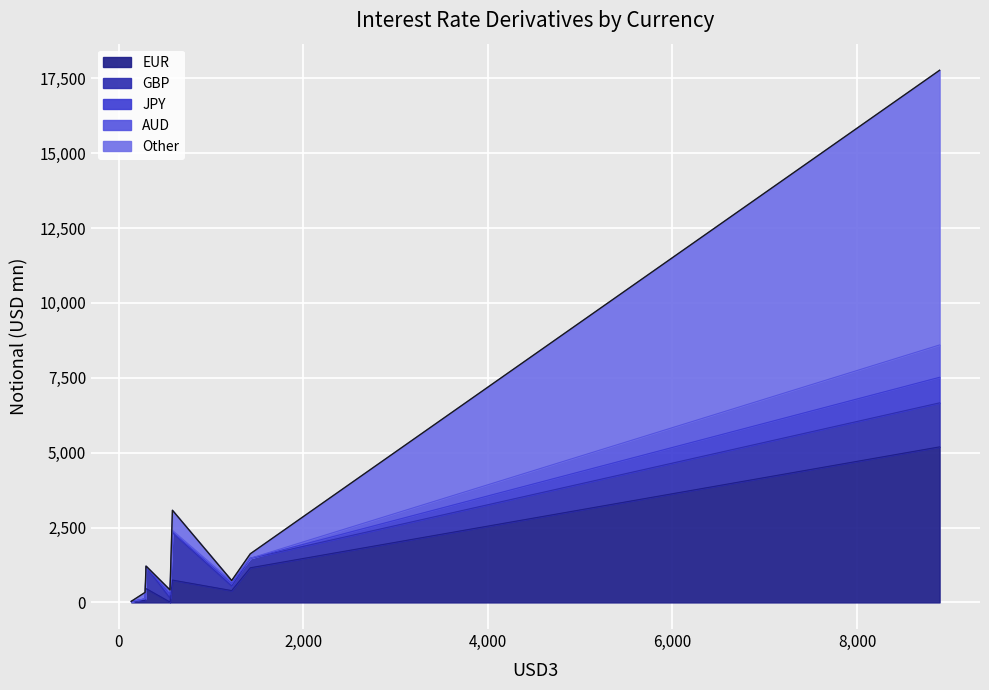

What is the highest value of the EUR series?

5194